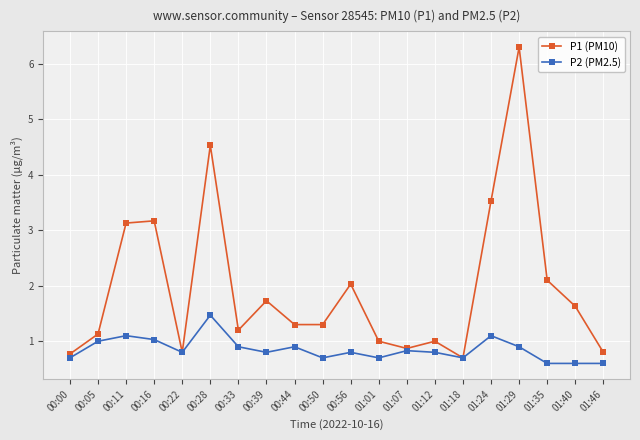

The value of P1 (PM10) at 00:05 is 0.7. True or false?

False